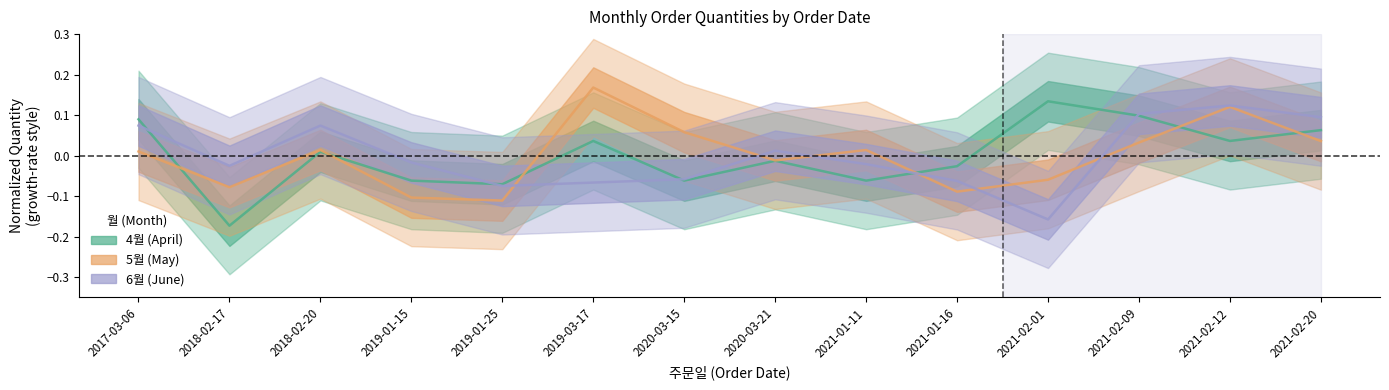

True or false: 4월 has more than 2 points higher than both neighbors.

True